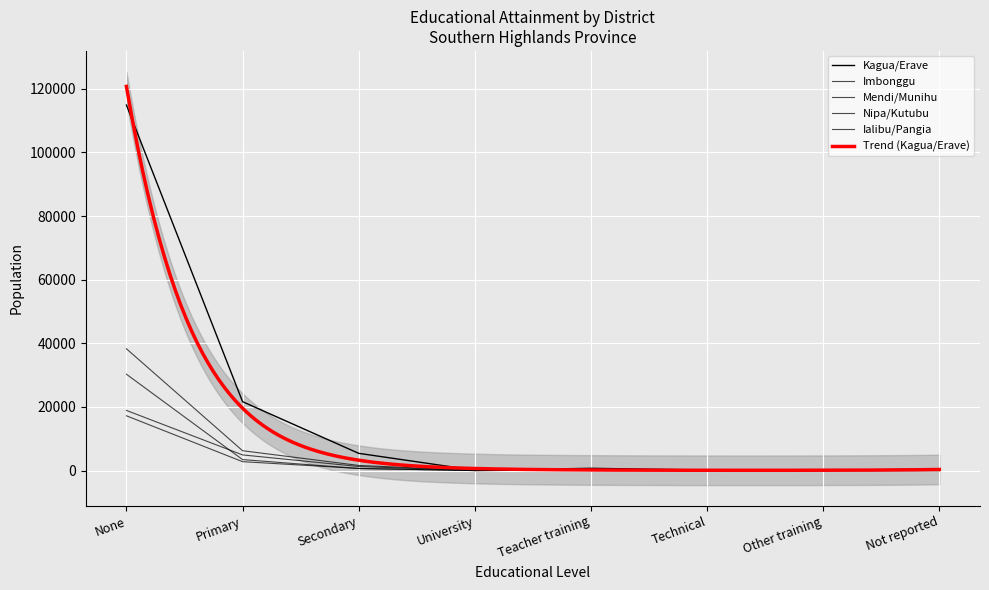

Where do Ialibu/Pangia and Mendi/Munihu first cross each other?

Primary and Secondary